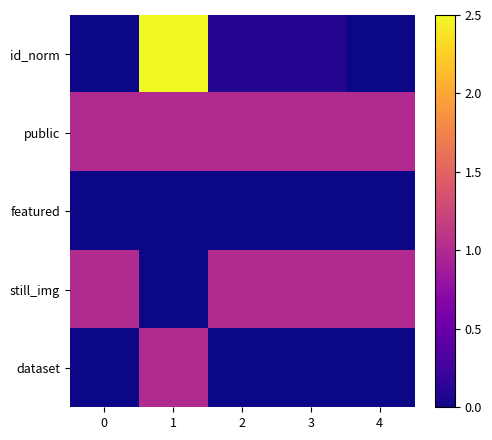

Reading right to left, list all the values displayed in this chart.

id_norm: 4=0.0	3=0.1	2=0.1	1=2.5	0=0.0
public: 4=1.0	3=1.0	2=1.0	1=1.0	0=1.0
featured: 4=0.0	3=0.0	2=0.0	1=0.0	0=0.0
still_img: 4=1.0	3=1.0	2=1.0	1=0.0	0=1.0
dataset: 4=0.0	3=0.0	2=0.0	1=1.0	0=0.0